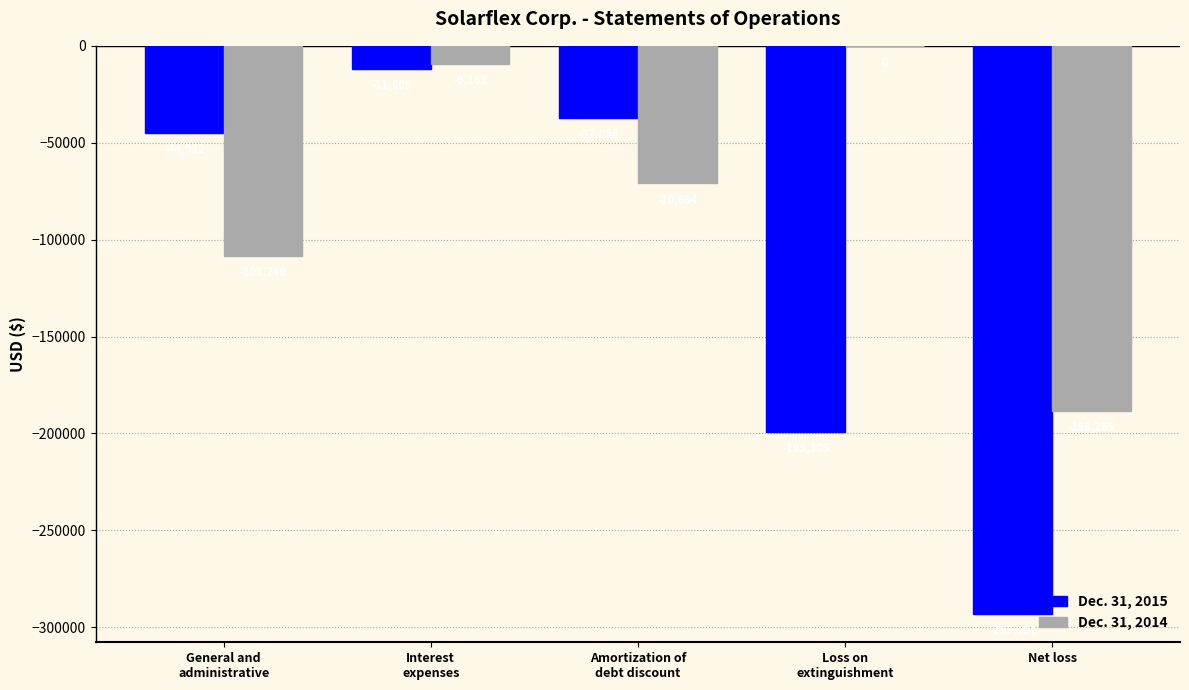

How many categories are shown in the chart?

5